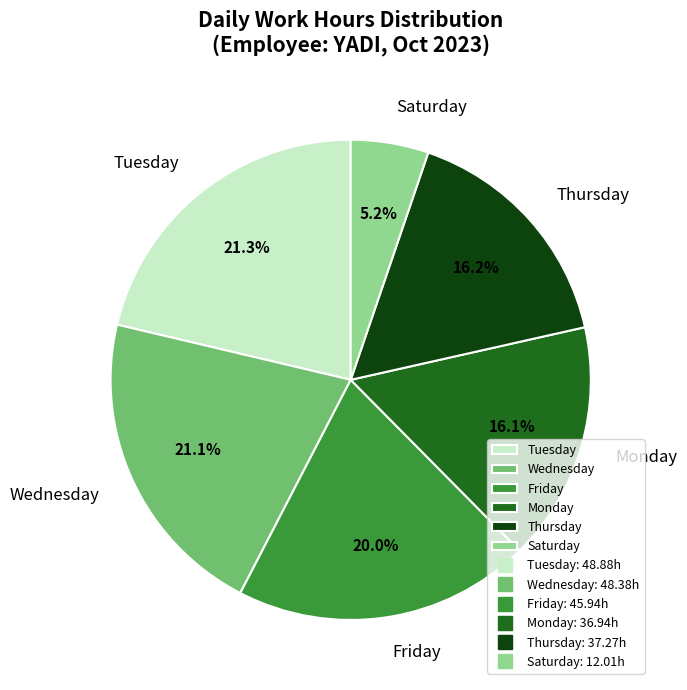

Is there any slice that represents more than half of the pie?

No